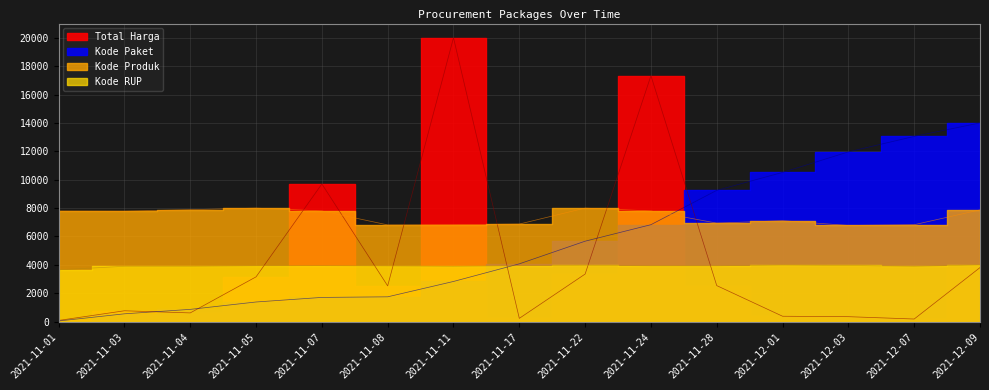

Which label corresponds to the largest value in the chart?

2021-11-11